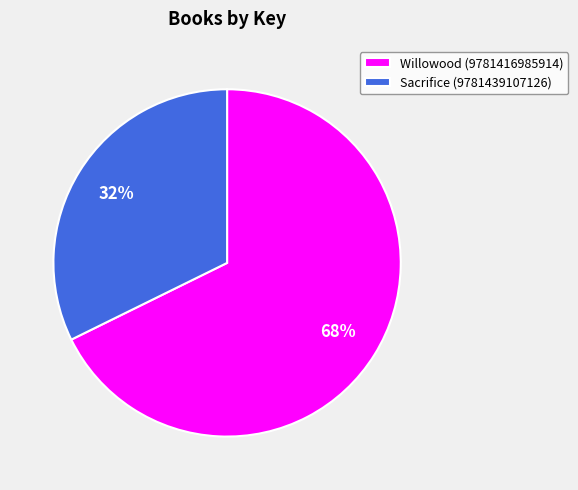

To the nearest percent, what portion does Willowood (9781416985914) represent?

68%